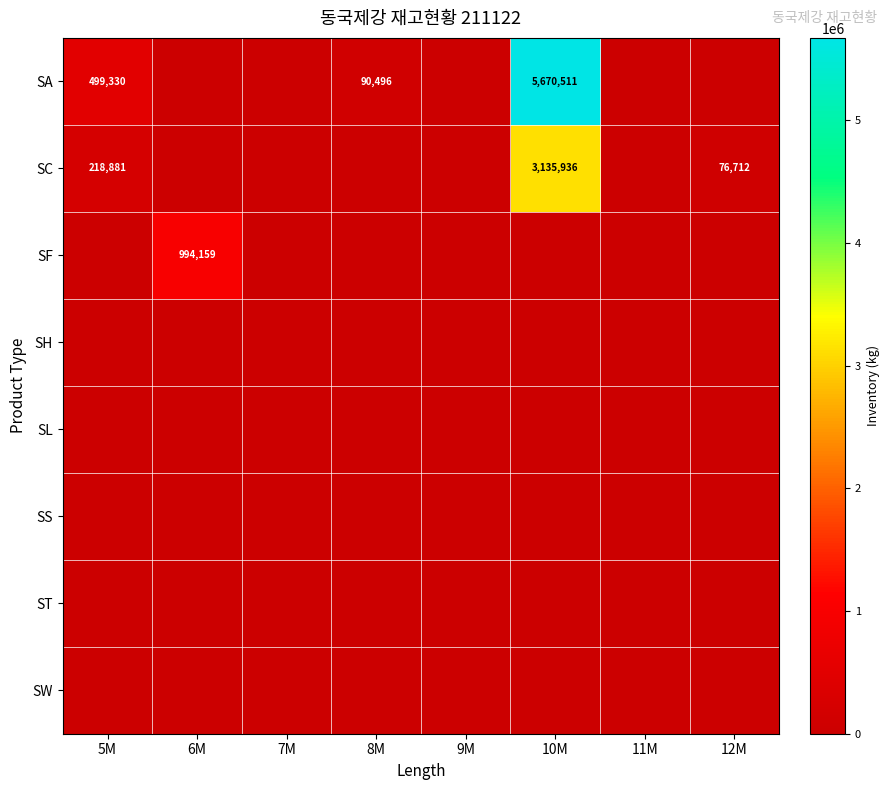

How many data points in SC are above 0?

3